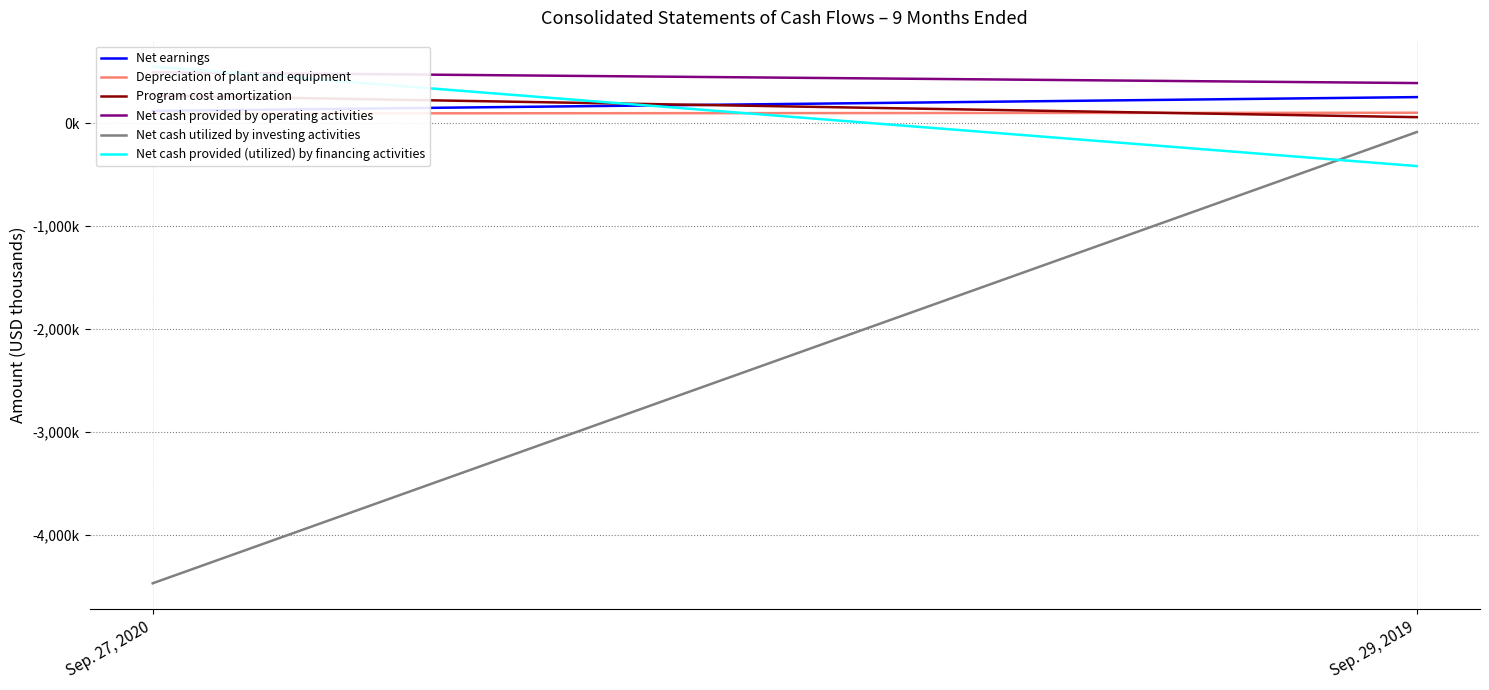

At which category does the chart reach its peak across all series?

Sep. 27, 2020